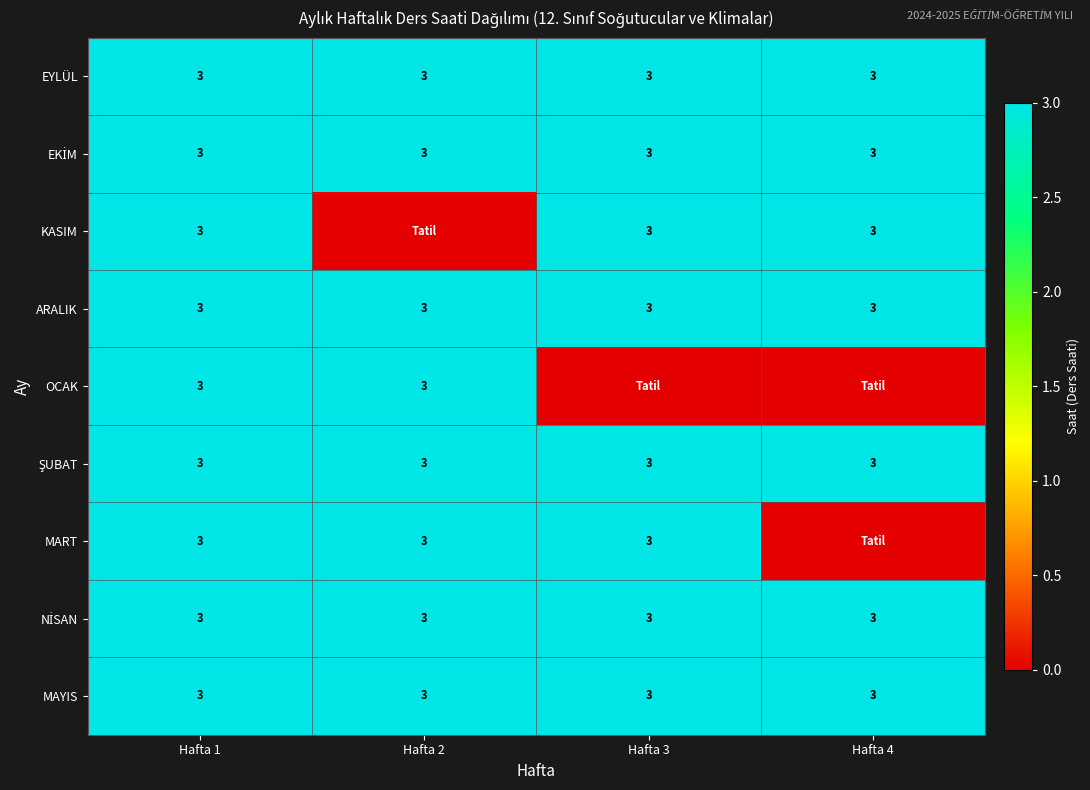

What is the average value of the EYLÜL series?

3